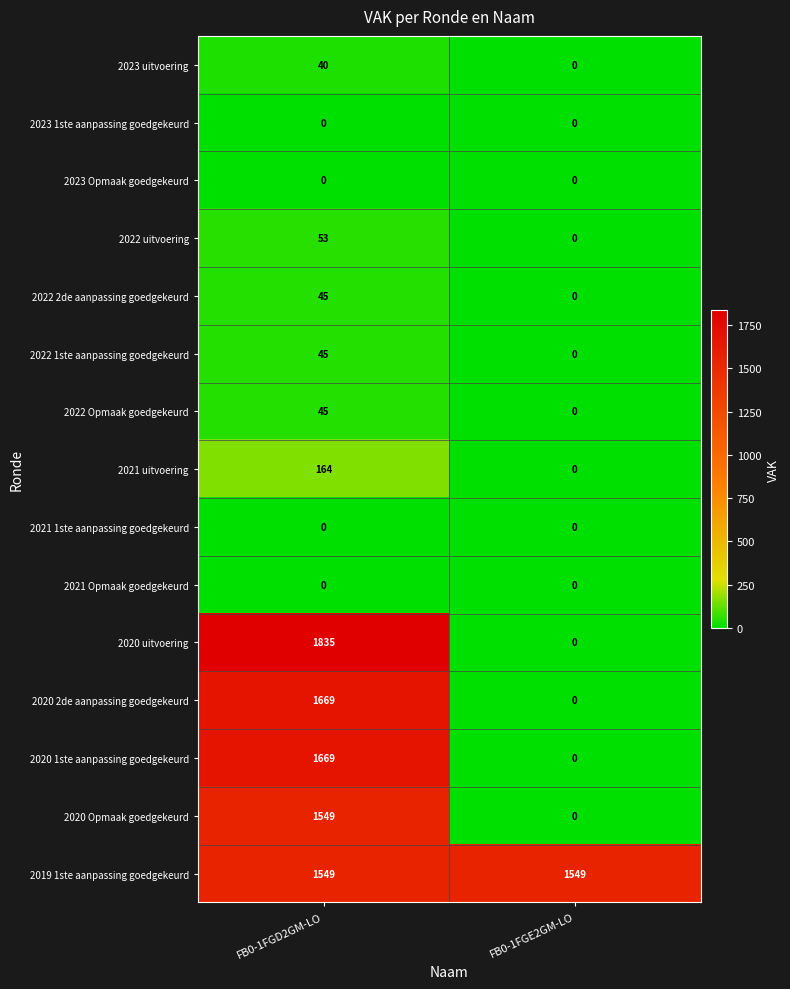

Reading right to left, what are all the values shown in this chart?

2023 uitvoering: 0	40
2023 1ste aanpassing goedgekeurd: 0	0
2023 Opmaak goedgekeurd: 0	0
2022 uitvoering: 0	53
2022 2de aanpassing goedgekeurd: 0	45
2022 1ste aanpassing goedgekeurd: 0	45
2022 Opmaak goedgekeurd: 0	45
2021 uitvoering: 0	164
2021 1ste aanpassing goedgekeurd: 0	0
2021 Opmaak goedgekeurd: 0	0
2020 uitvoering: 0	1835
2020 2de aanpassing goedgekeurd: 0	1669
2020 1ste aanpassing goedgekeurd: 0	1669
2020 Opmaak goedgekeurd: 0	1549
2019 1ste aanpassing goedgekeurd: 1549	1549